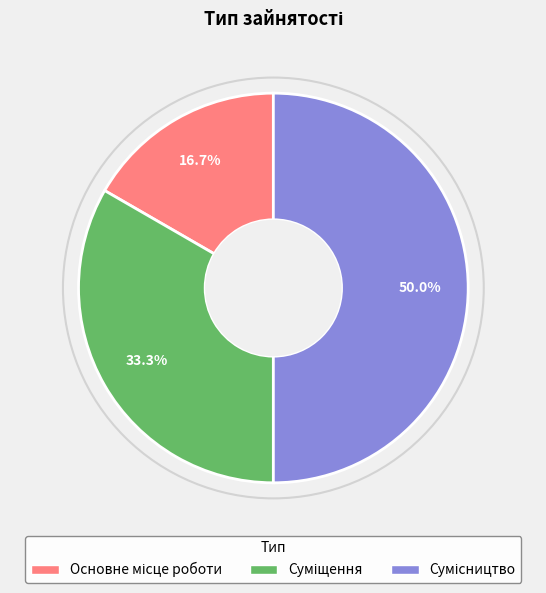

Rank the categories by value from highest to lowest.

Сумісництво, Суміщення, Основне місце роботи